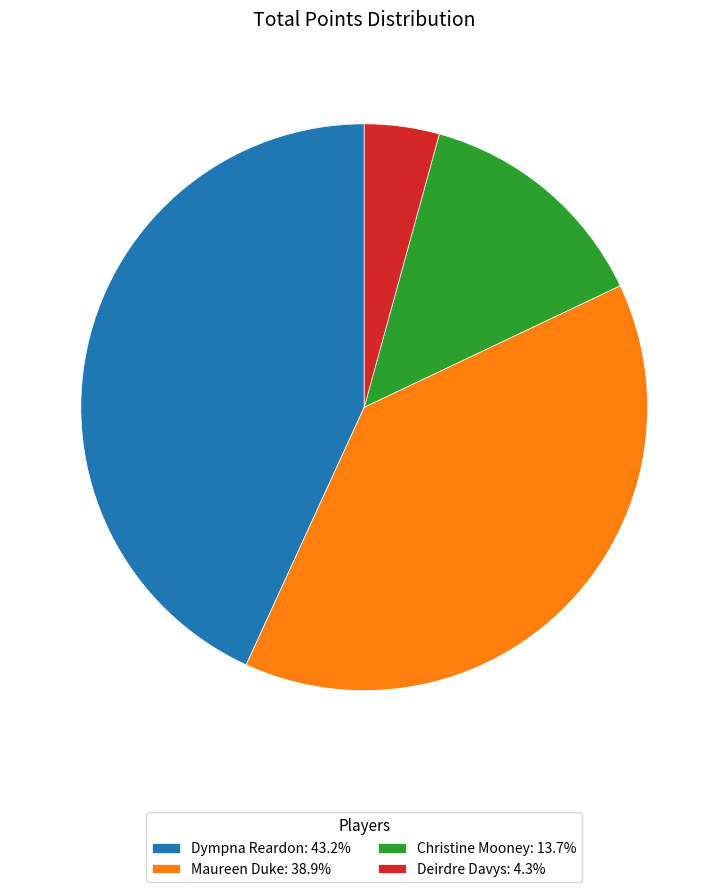

Approximately how many times larger is the value at Maureen Duke: 38.9% compared to Deirdre Davys: 4.3%?

9.1